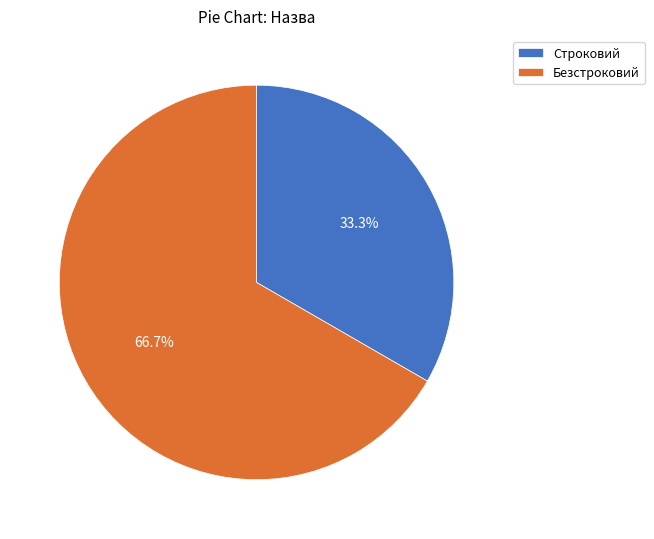

To the nearest percent, what is the combined percentage of Безстроковий and Строковий?

100%